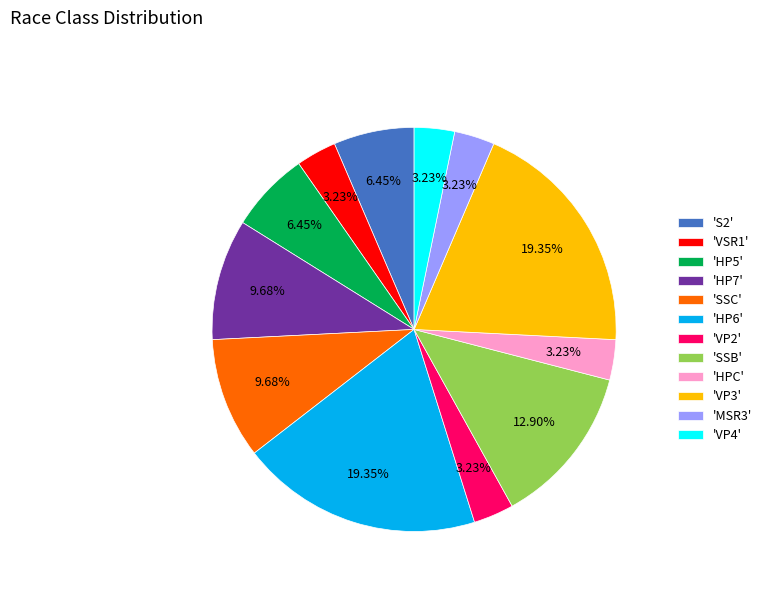

Combined, do 'HP7' and 'HP6' account for over 50%?

No